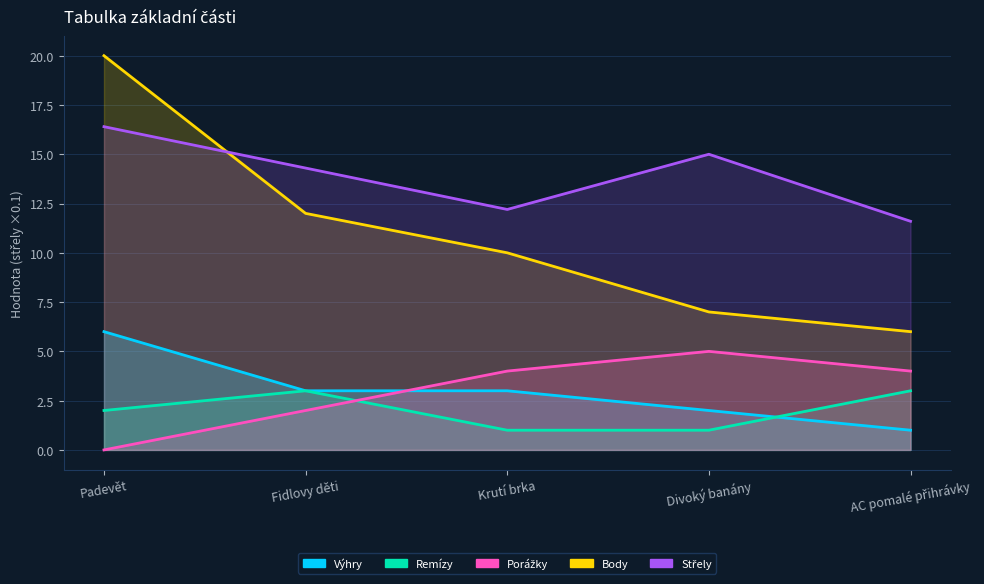

How many Porážky values are between 2 and 4?

3